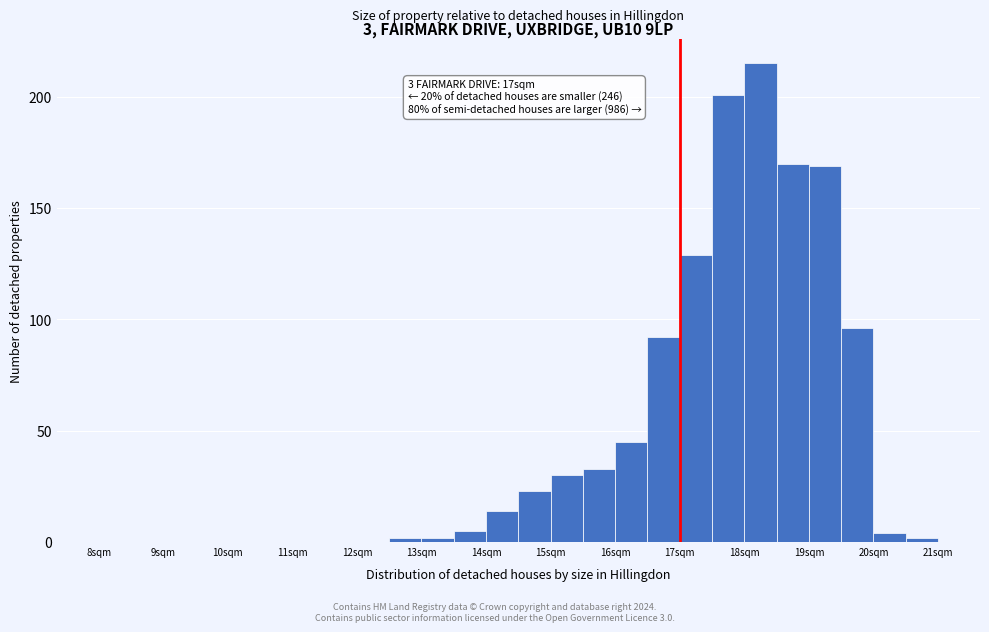

Which range on the x-axis has the tallest bar?

18.0 to 18.5